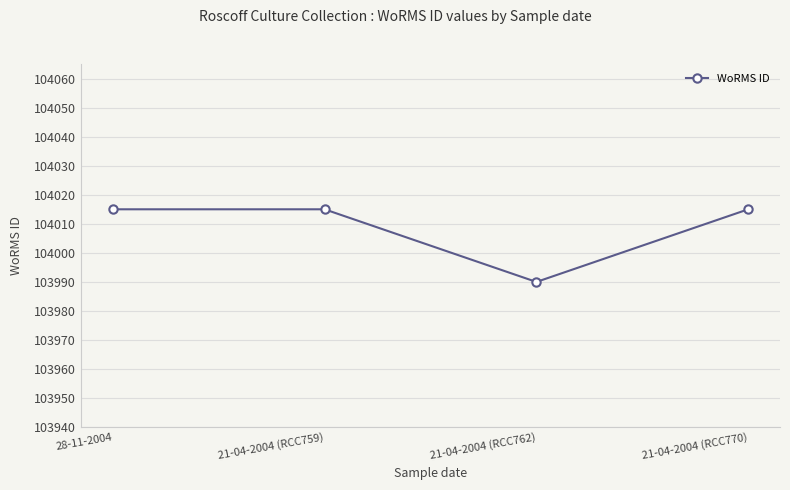

What is the smallest value displayed?

103990